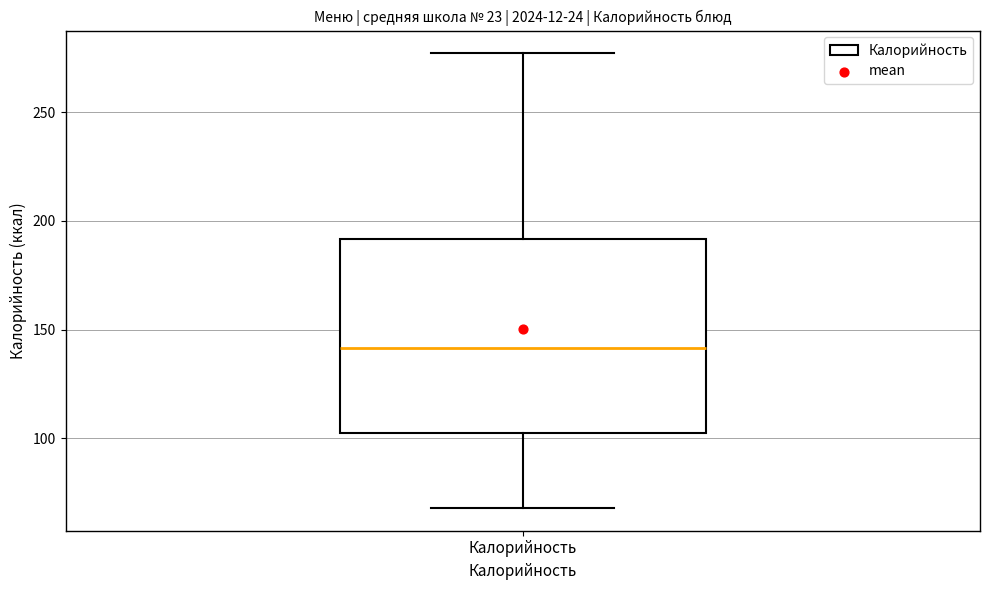

Transcribe this box plot: give where the median line is, the range the box spans, and where the two whiskers end, as read against the y-axis. The values are not printed on the chart, so give them approximately, as read against the axis.

median 140, box 105 to 190, whiskers 70 to 275